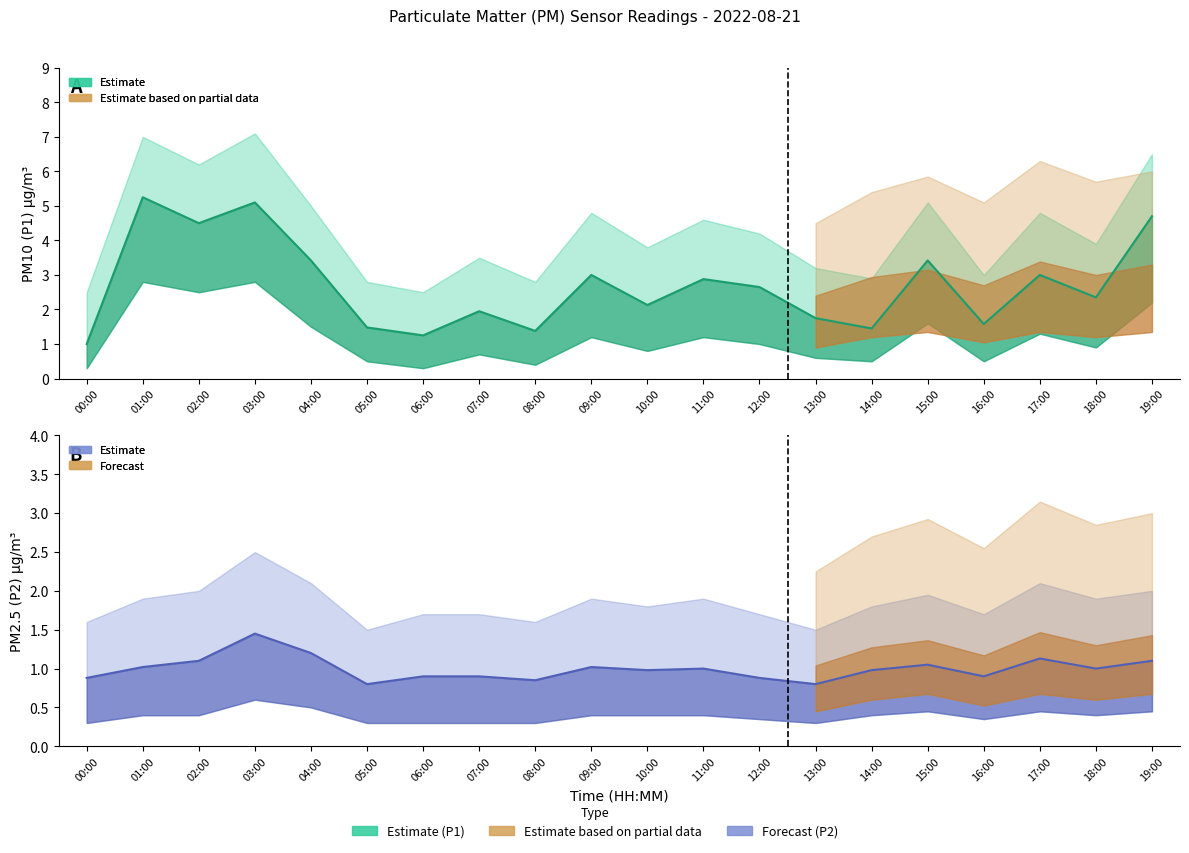

Does the chart display data point markers on the line(s)?

No